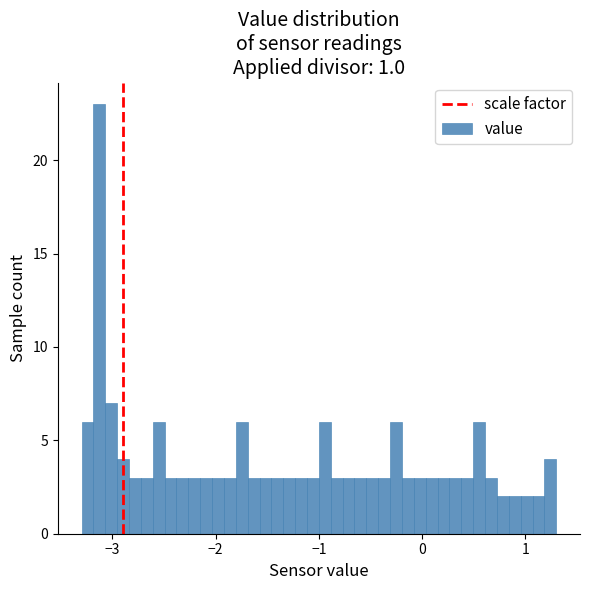

Around what value on the x-axis is the tallest bar? Give the approximate position of its centre, as read against the axis.

-3.1